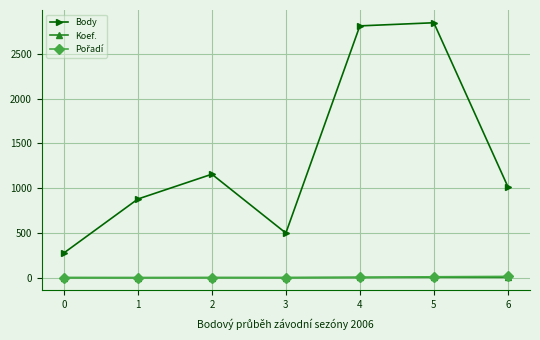

How many series are shown in this chart?

3